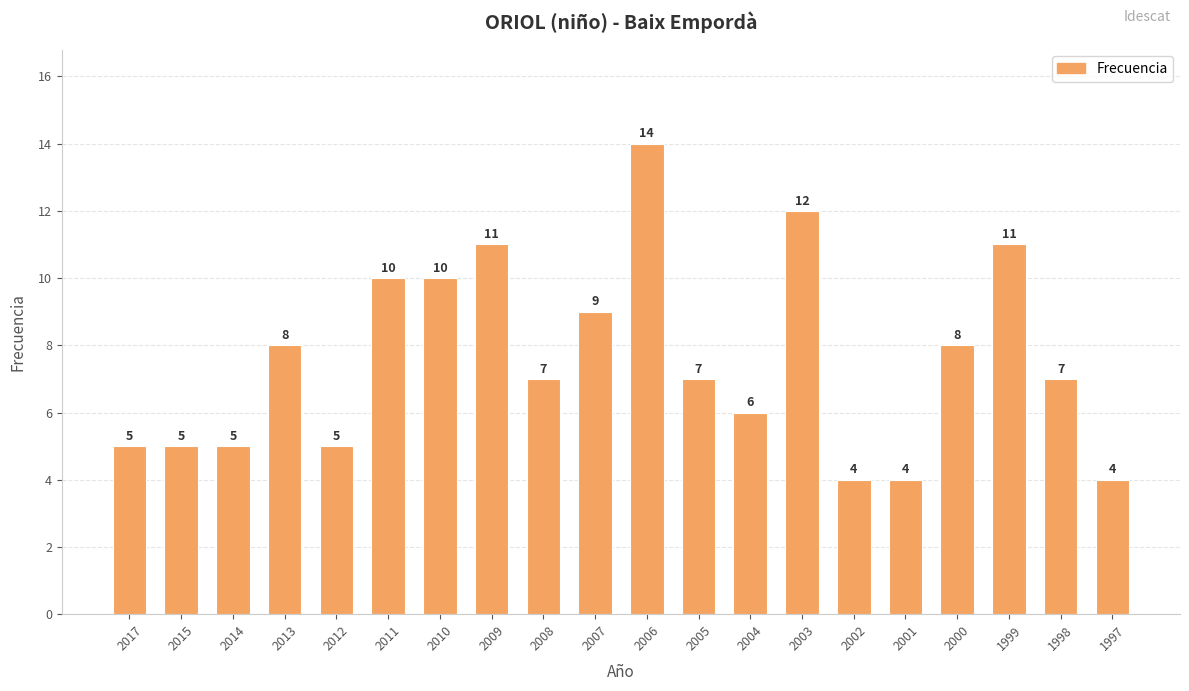

Which has a higher value, 2013 or 2004?

2013